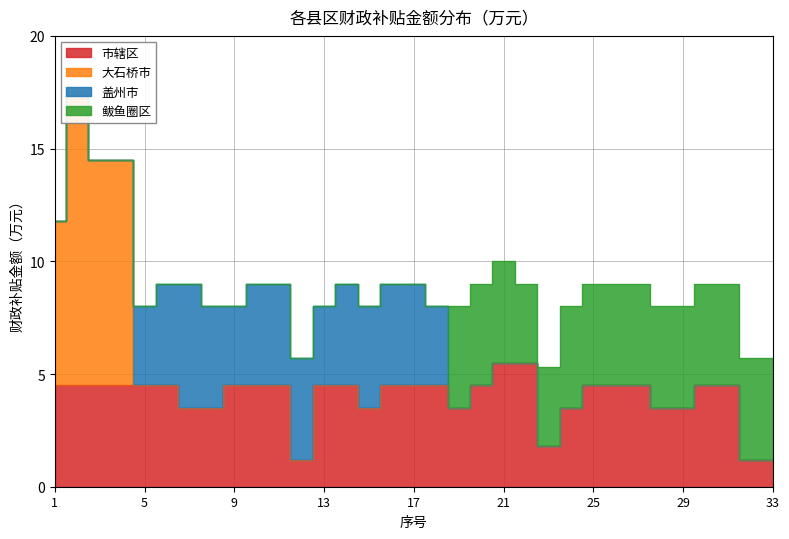

What is the difference between the highest and lowest values at 17?

4.5